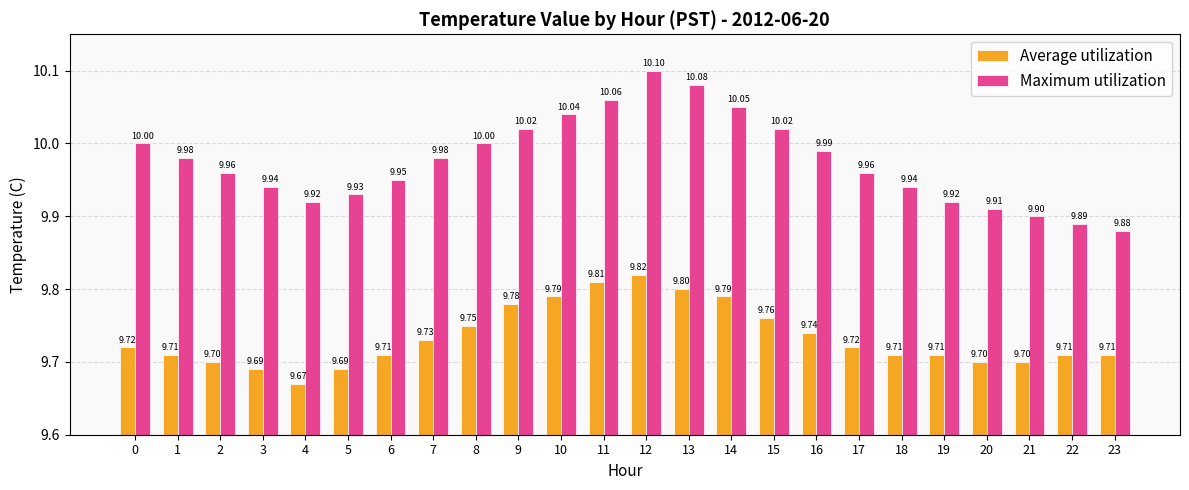

True or false: Average utilization has a value of 16.5 at 10.

False